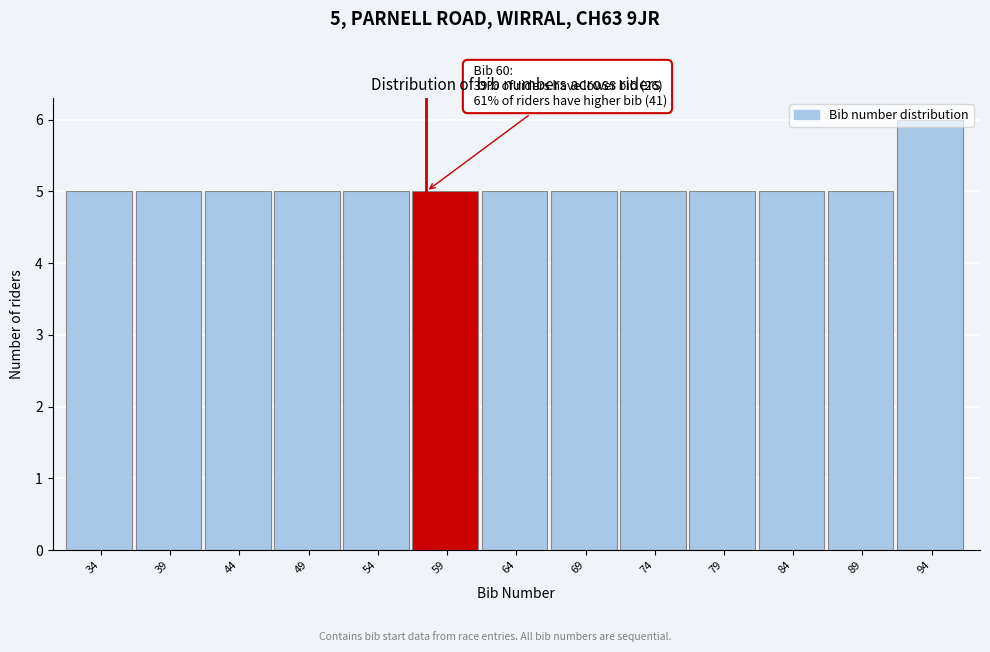

What is the ratio of the value at 34 to the value at 59?

1.0